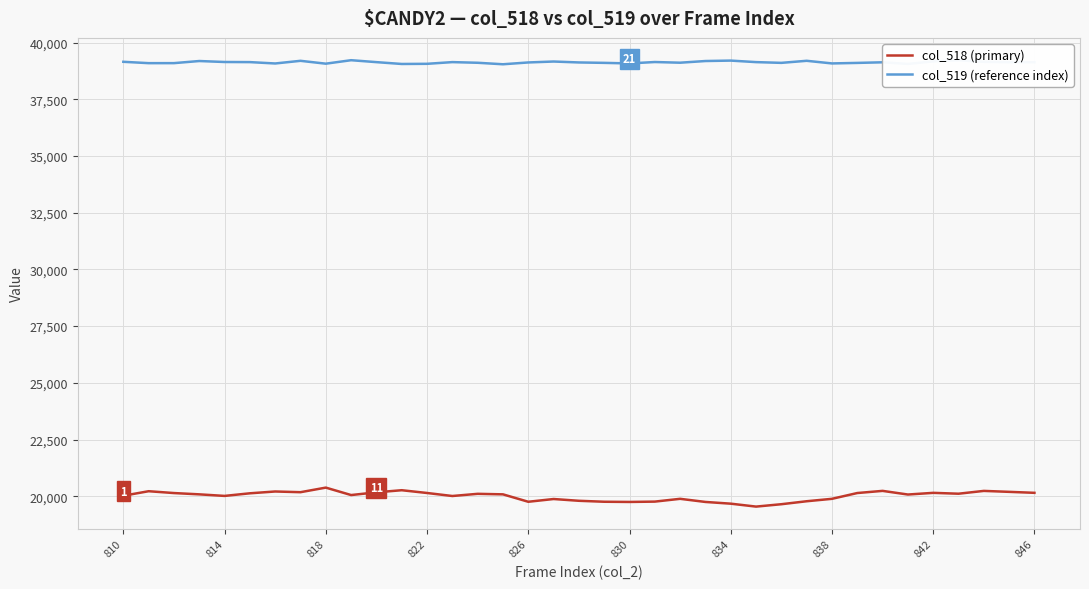

What is the difference between the maximum and minimum values in the col_518 (primary) series?

837